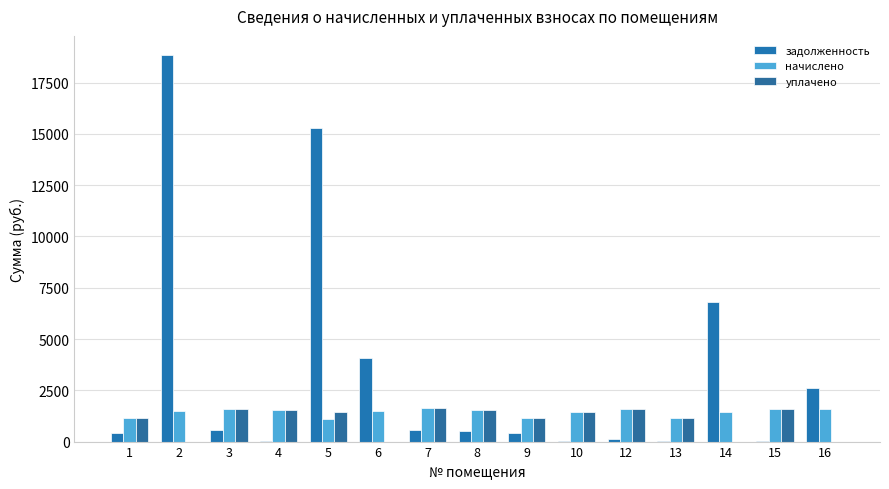

List the labels in order of задолженность value, smallest first.

13, 10, 4, 15, 12, 9, 1, 8, 3, 7, 16, 6, 14, 5, 2